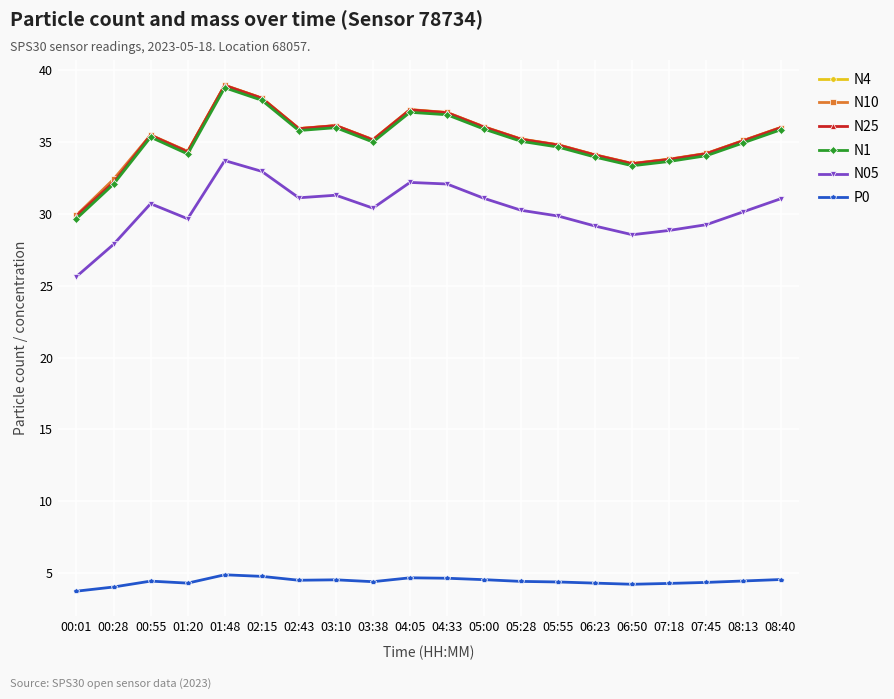

True or false: P0 has more than 1 points higher than both neighbors.

True